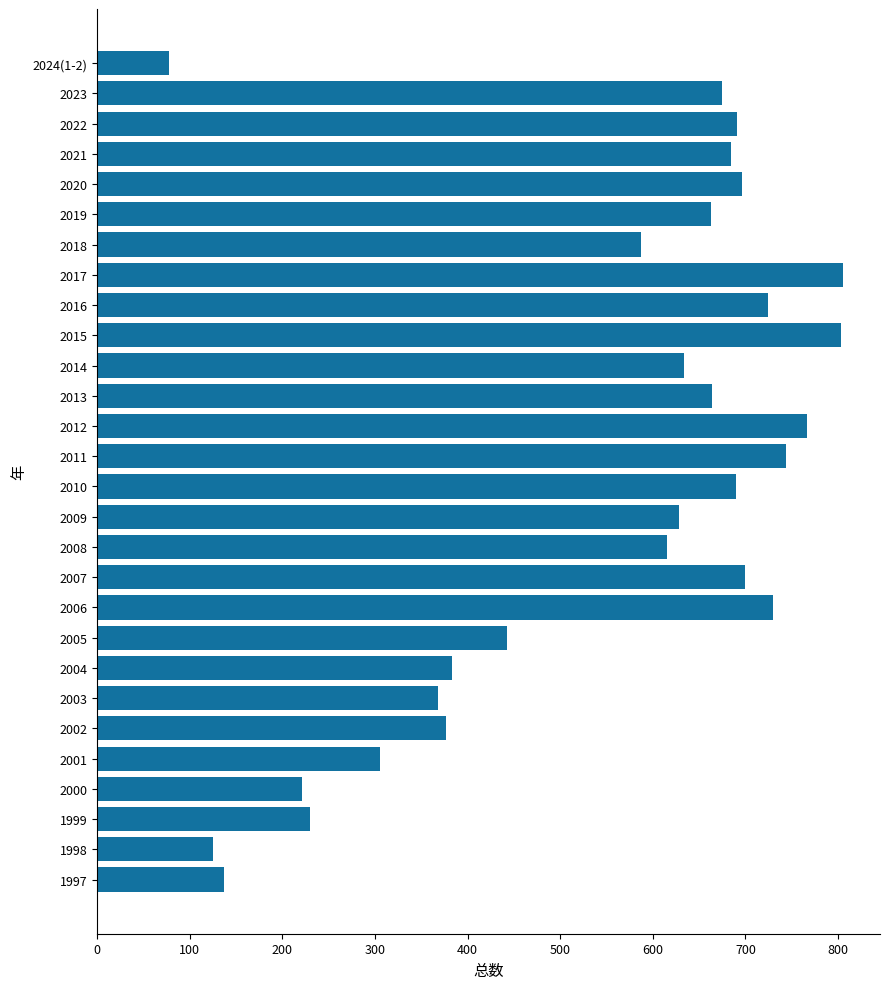

What is the average value?

542